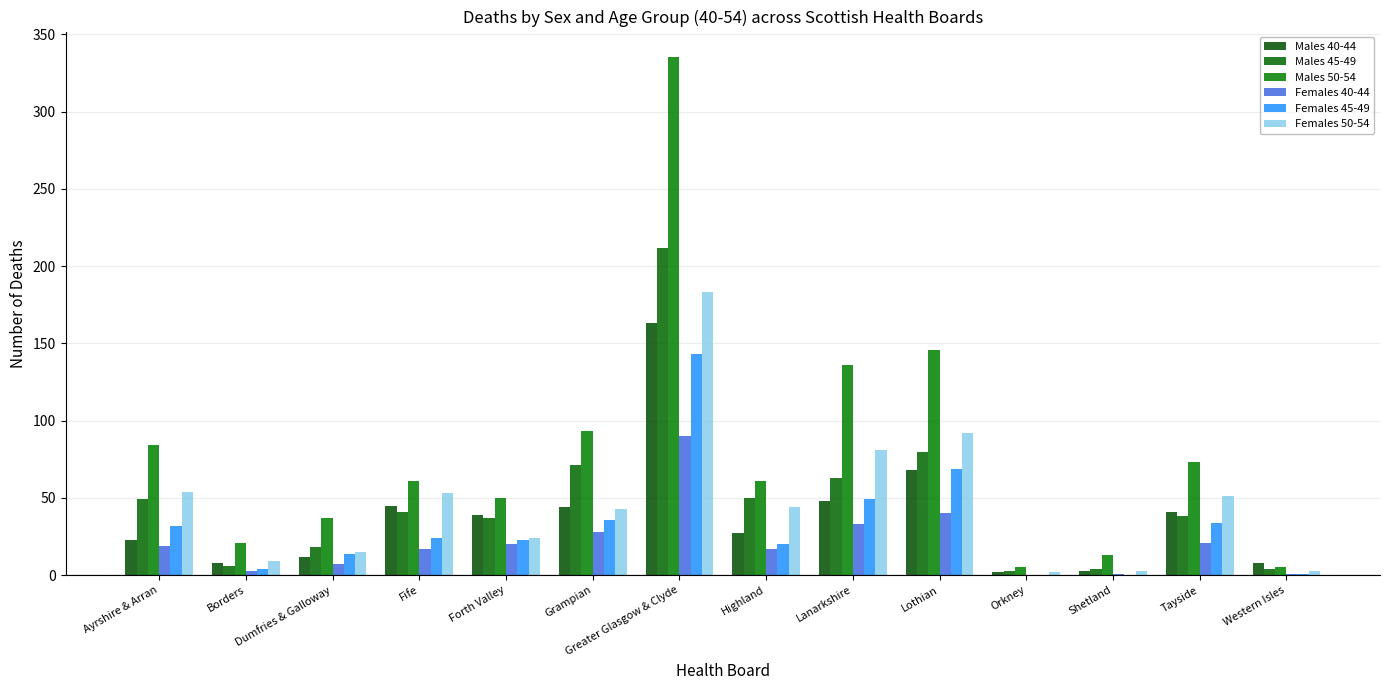

List the labels in order of Females 45-49 value, largest first.

Greater Glasgow & Clyde, Lothian, Lanarkshire, Grampian, Tayside, Ayrshire & Arran, Fife, Forth Valley, Highland, Dumfries & Galloway, Borders, Western Isles, Orkney, Shetland